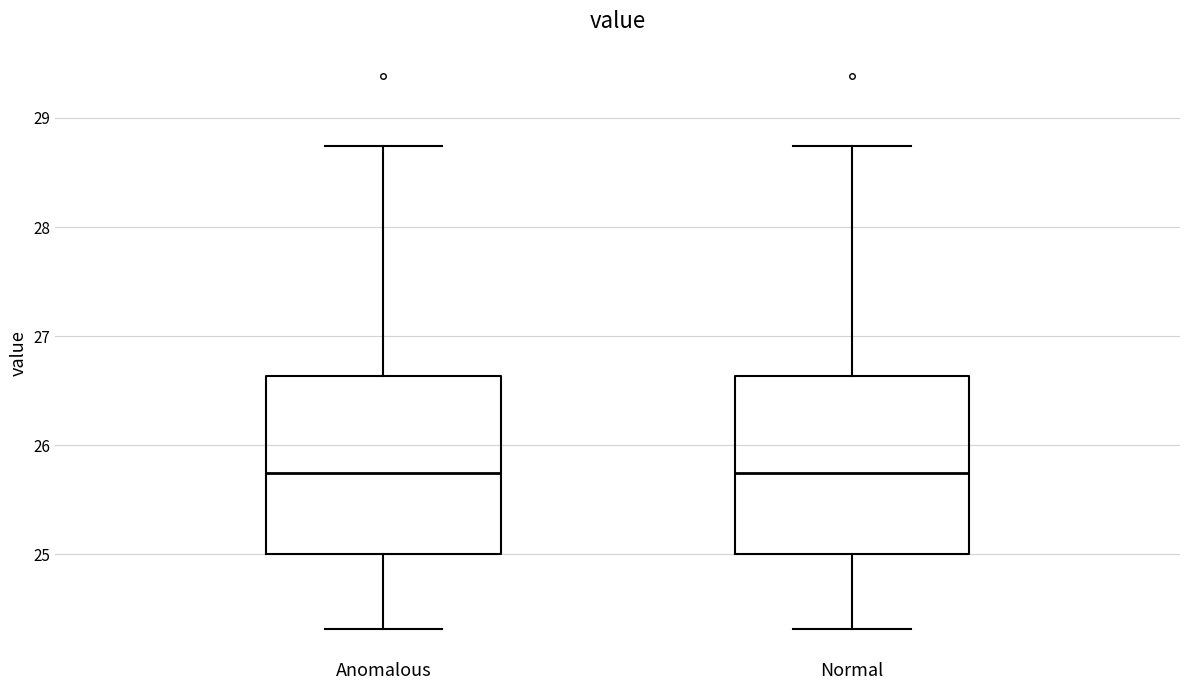

Where does the median line of the box for Normal sit on the y-axis? The values are not printed on the chart, so give them approximately, as read against the axis.

25.7